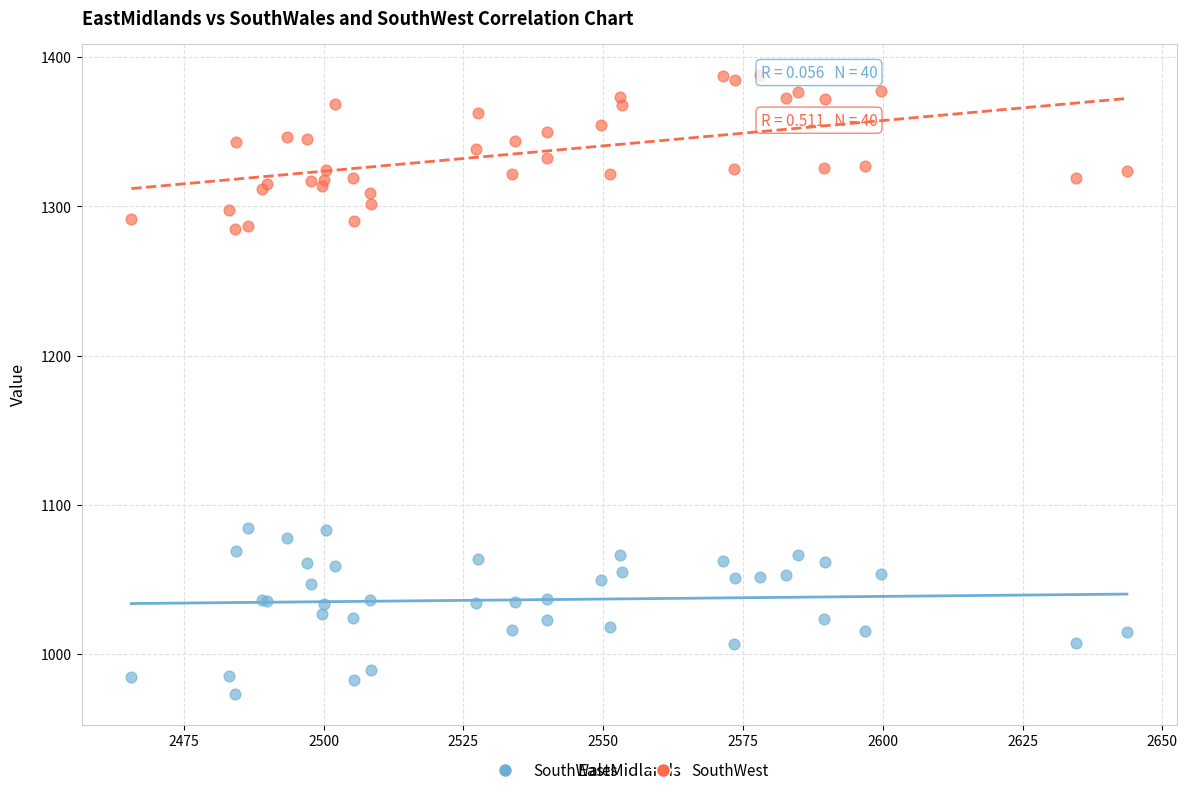

What are all the series names shown in the legend?

SouthWales, SouthWest